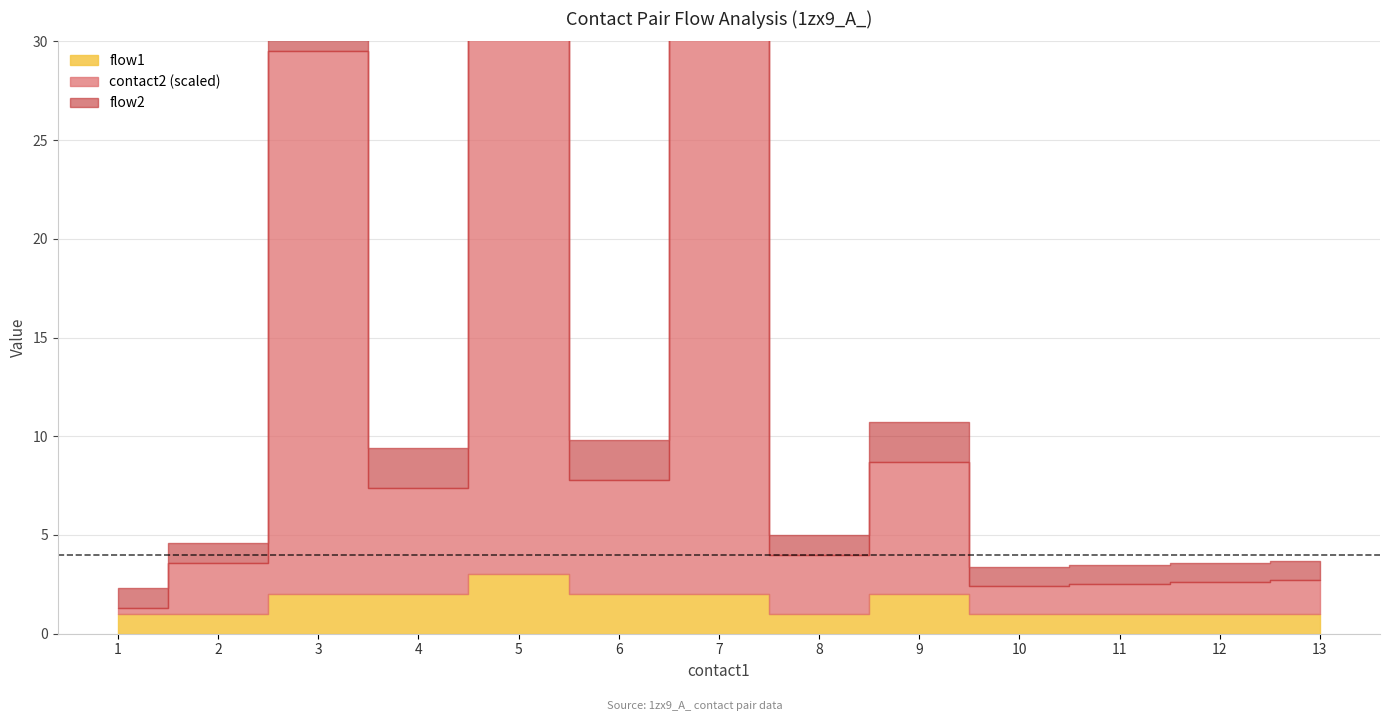

True or false: flow1 and flow2 cross at least once.

False